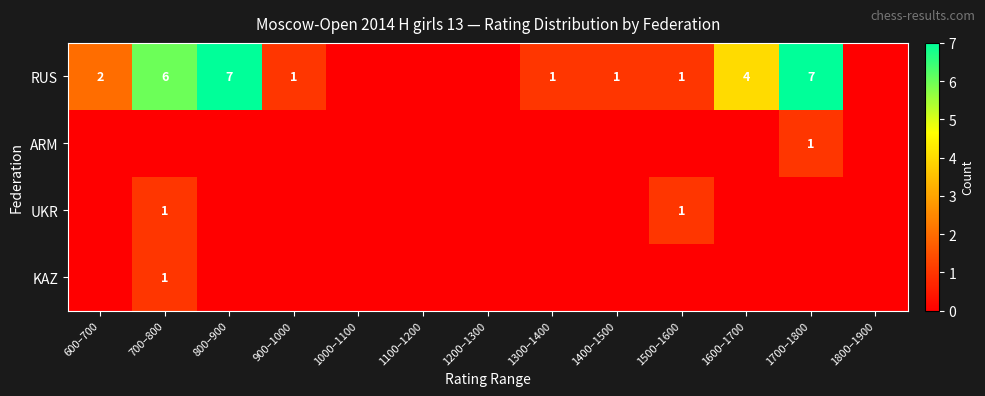

What is the sum of the RUS values at 1700–1800 and 1600–1700?

11